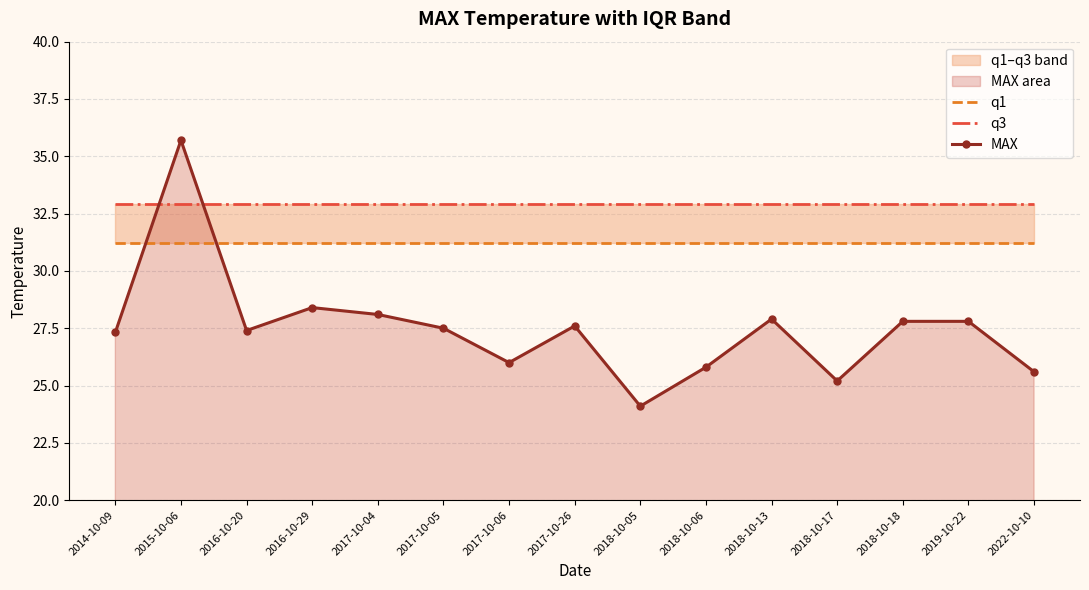

At which label does MAX reach its minimum?

2018-10-05